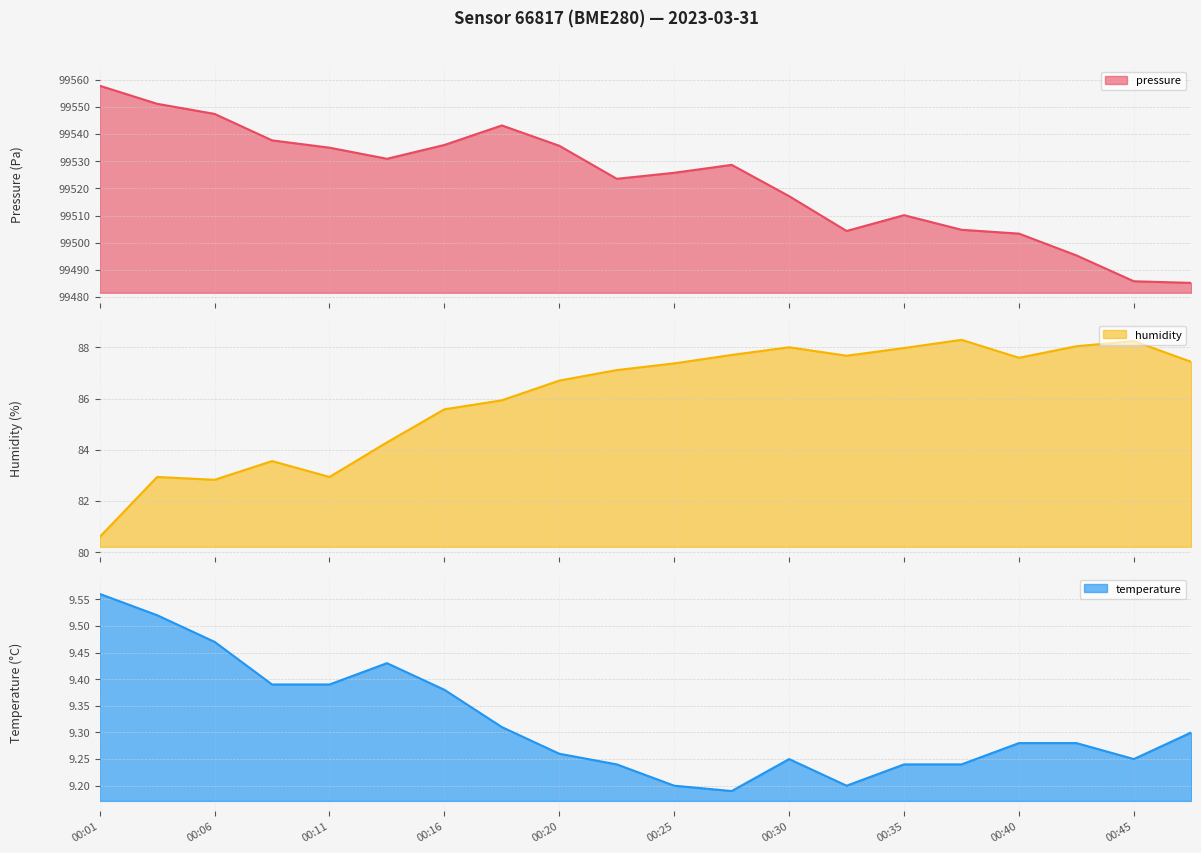

Reading left to right, transcribe all the data shown in this chart.

pressure: 99557.8	99551.2	99547.4	99537.7	99535.0	99530.9	99536.0	99543.2	99535.7	99523.5	99525.8	99528.7	99517.1	99504.3	99510.1	99504.8	99503.3	99495.3	99485.8	99485.2
humidity: 80.6	82.9	82.8	83.6	82.9	84.3	85.6	85.9	86.7	87.1	87.4	87.7	88.0	87.7	88.0	88.3	87.6	88.0	88.2	87.4
temperature: 9.6	9.5	9.5	9.4	9.4	9.4	9.4	9.3	9.3	9.2	9.2	9.2	9.2	9.2	9.2	9.2	9.3	9.3	9.2	9.3